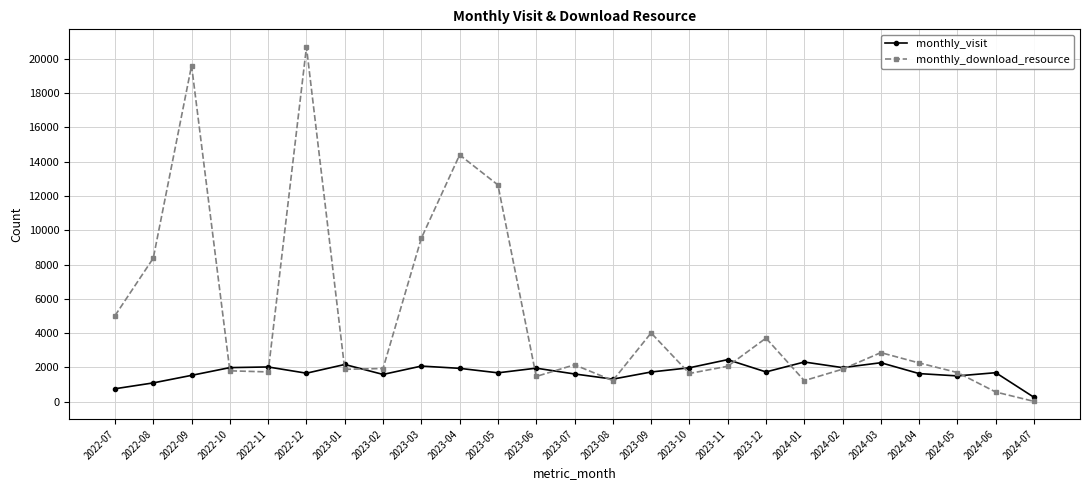

The monthly_download_resource series shows 20688 at 2022-12. True or false?

True